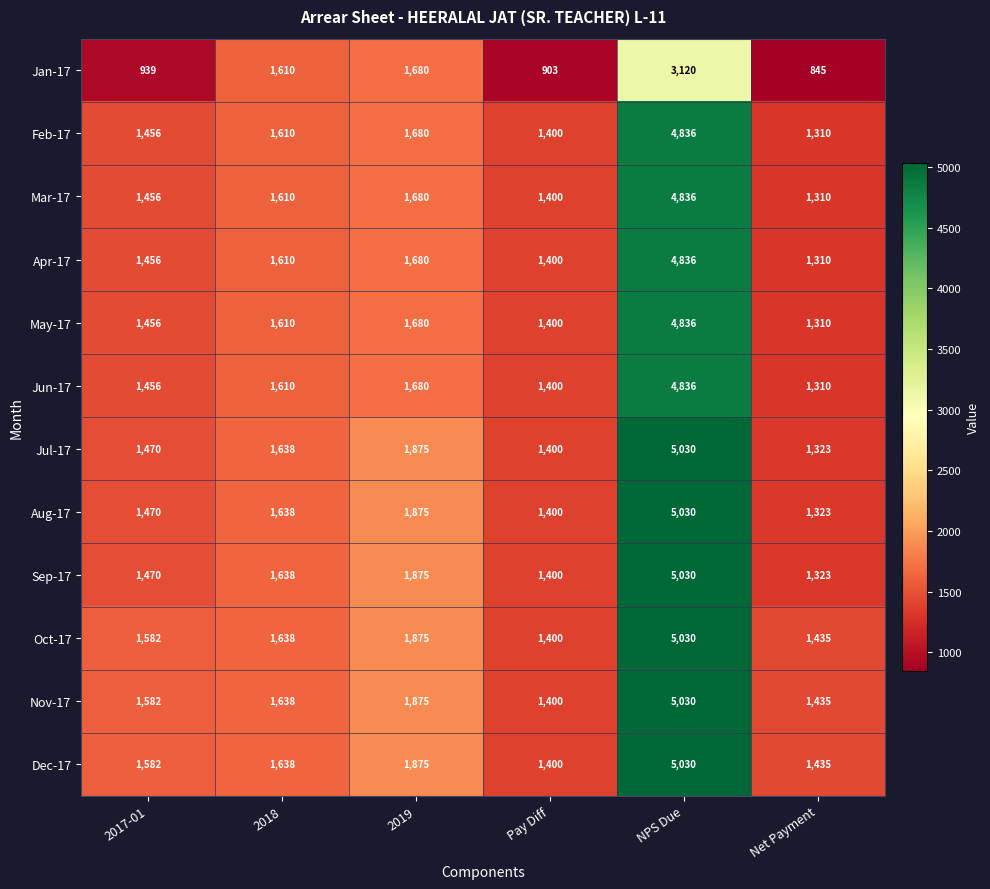

What is the minimum value shown in the chart?

845